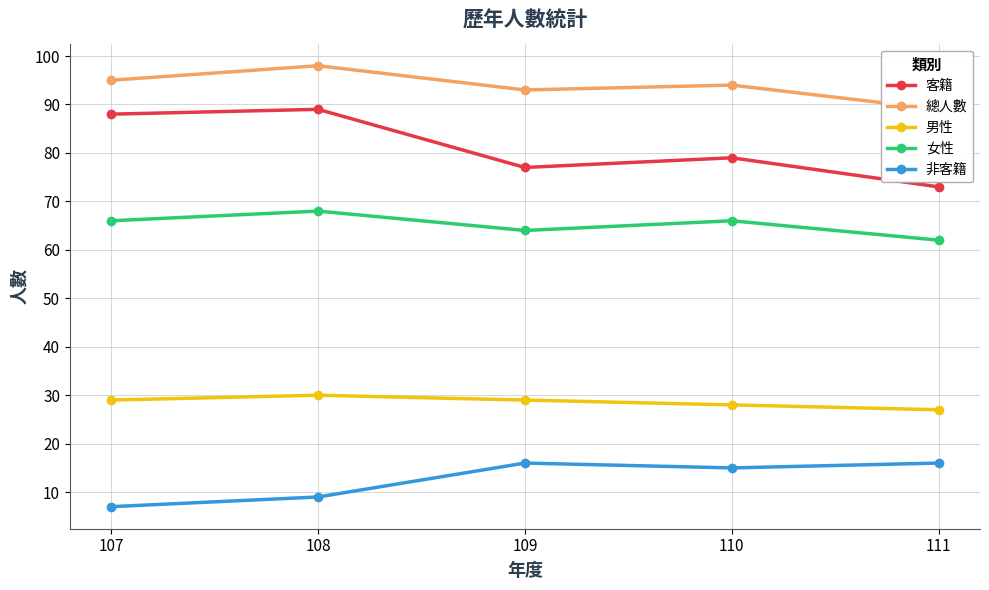

What is the highest value of the 非客籍 series?

16